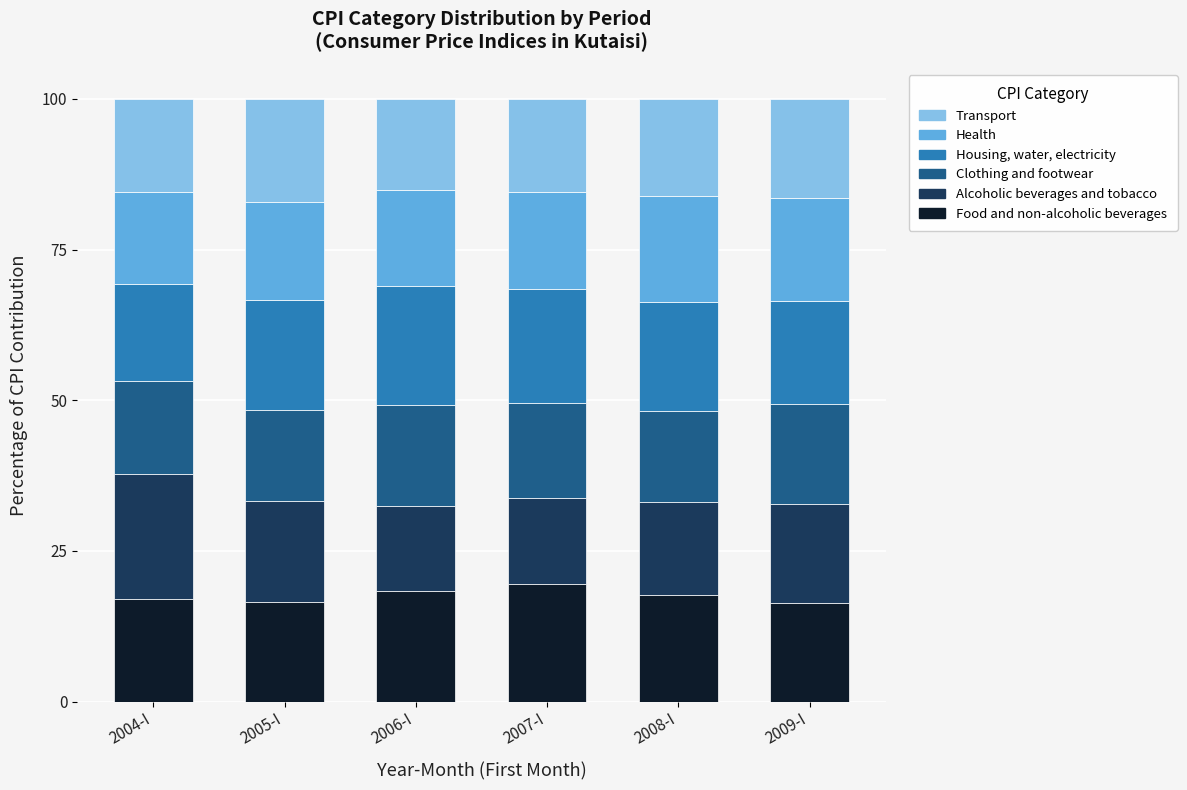

What is the difference between the Food and non-alcoholic beverages values at 2007-I and 2005-I?

2.9